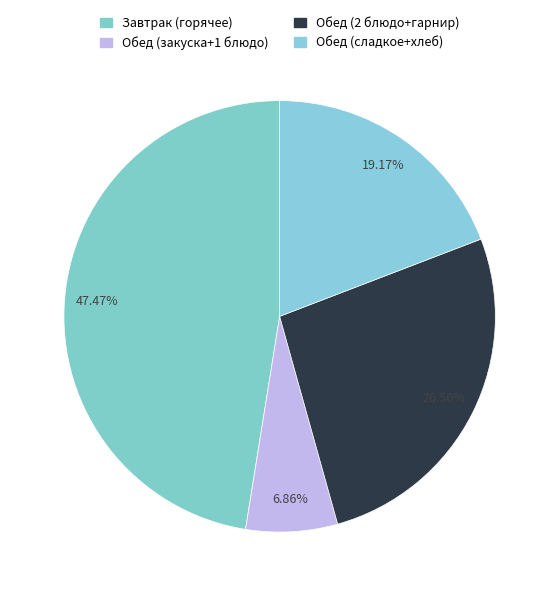

How many segments does this pie chart have?

4